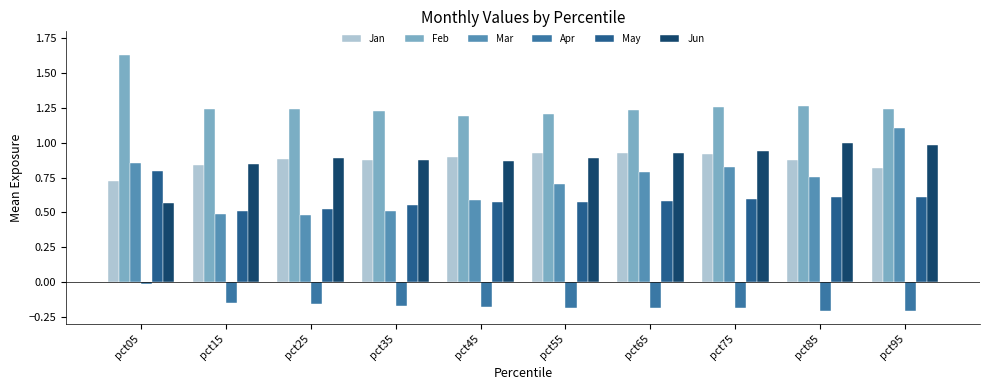

At how many categories does at least one series exceed 1?

10